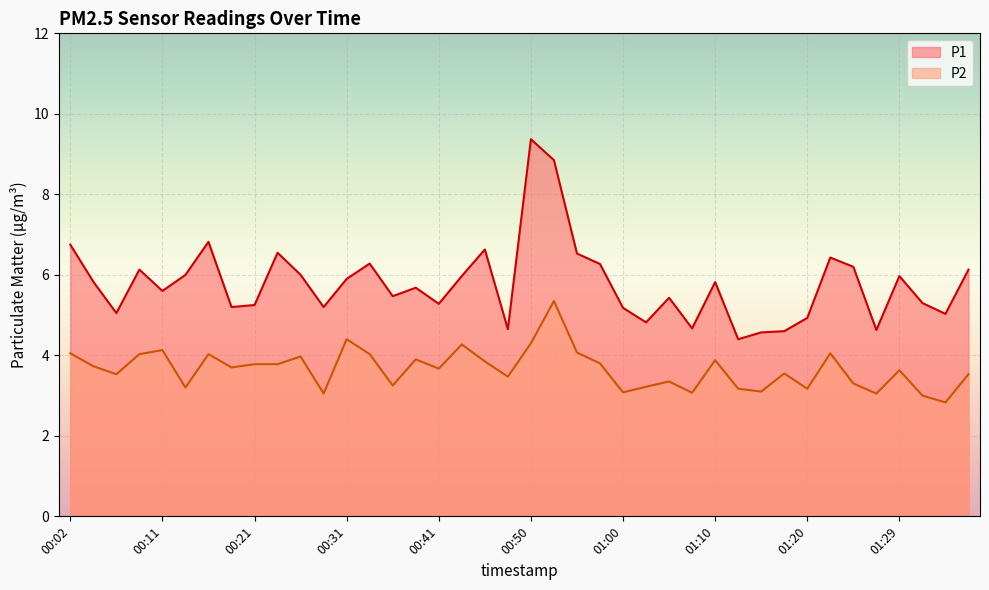

Reading left to right, extract all data points from this chart.

P1: 00:02=6.8	00:04=5.8	00:07=5.0	00:09=6.1	00:11=5.6	00:14=6.0	00:16=6.8	00:19=5.2	00:21=5.2	00:24=6.5	00:26=6.0	00:28=5.2	00:31=5.9	00:33=6.3	00:36=5.5	00:38=5.7	00:41=5.3	00:43=6.0	00:46=6.6	00:48=4.7	00:50=9.4	00:53=8.8	00:55=6.5	00:58=6.3	01:00=5.2	01:03=4.8	01:05=5.4	01:07=4.7	01:10=5.8	01:12=4.4	01:15=4.6	01:17=4.6	01:20=4.9	01:22=6.4	01:25=6.2	01:27=4.6	01:29=6.0	01:32=5.3	01:34=5.0	01:37=6.1
P2: 00:02=4.0	00:04=3.7	00:07=3.5	00:09=4.0	00:11=4.1	00:14=3.2	00:16=4.0	00:19=3.7	00:21=3.8	00:24=3.8	00:26=4.0	00:28=3.0	00:31=4.4	00:33=4.0	00:36=3.2	00:38=3.9	00:41=3.7	00:43=4.3	00:46=3.9	00:48=3.5	00:50=4.3	00:53=5.3	00:55=4.1	00:58=3.8	01:00=3.1	01:03=3.2	01:05=3.4	01:07=3.1	01:10=3.9	01:12=3.2	01:15=3.1	01:17=3.5	01:20=3.2	01:22=4.0	01:25=3.3	01:27=3.0	01:29=3.6	01:32=3.0	01:34=2.8	01:37=3.5